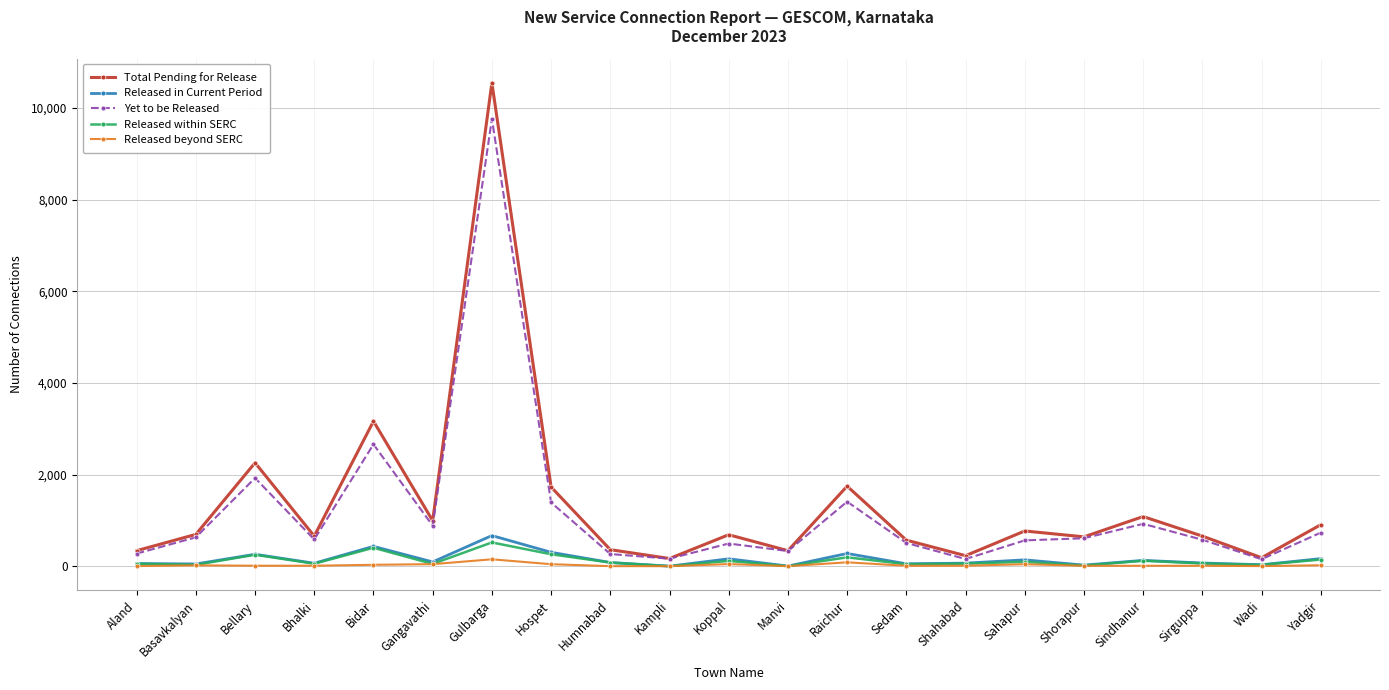

What is the total value across all series at Sahapur?

1607